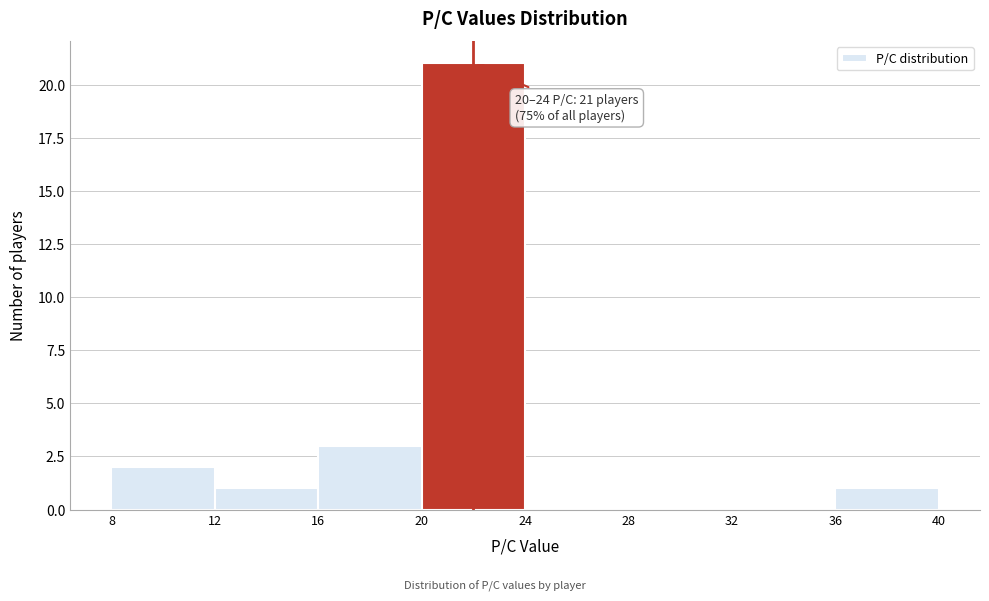

Over which range of the x-axis is the bar tallest?

20 to 24